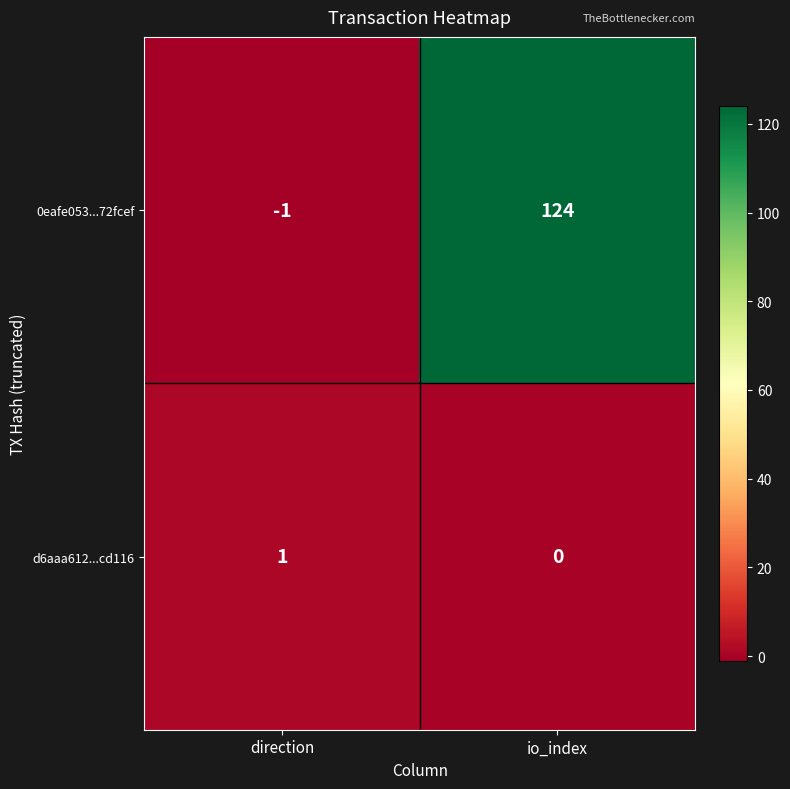

True or false: d6aaa612...cd116 has a value of 1 at direction.

True